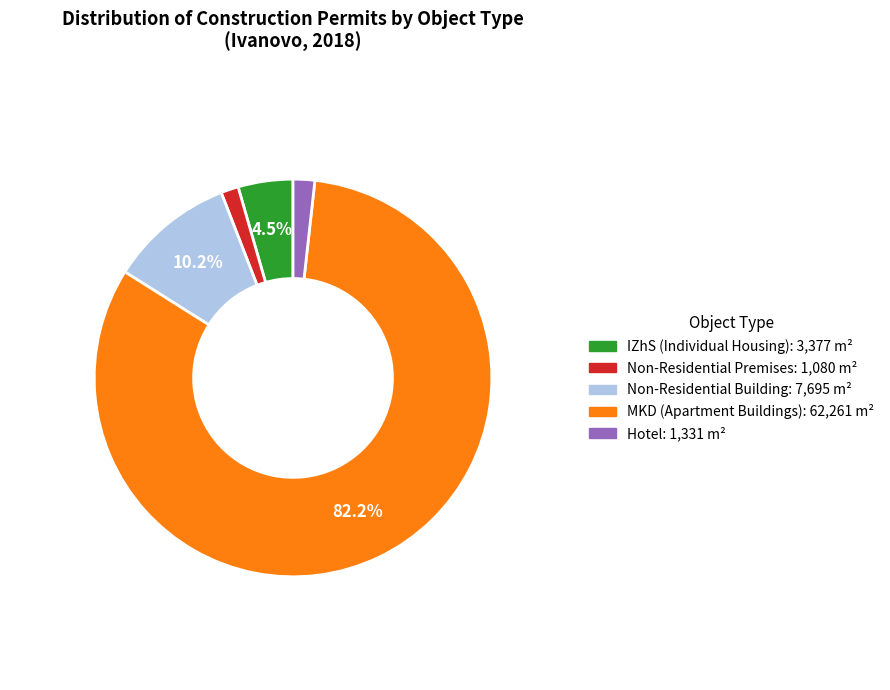

How many segments does this pie chart have?

5